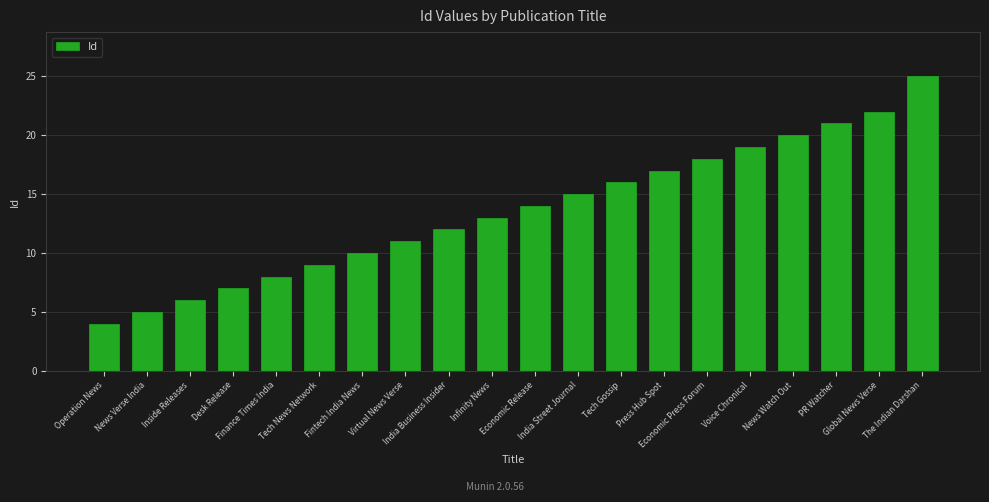

How many data points are less than 14?

10